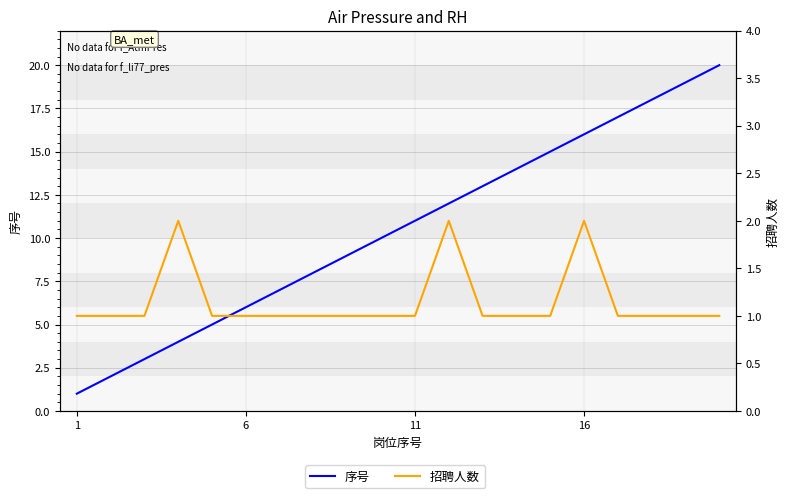

Is it true that 招聘人数 equals 1 at 1?

True